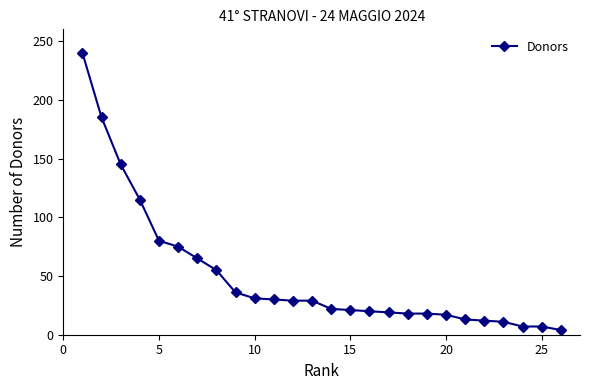

What is the maximum value shown in the chart?

240